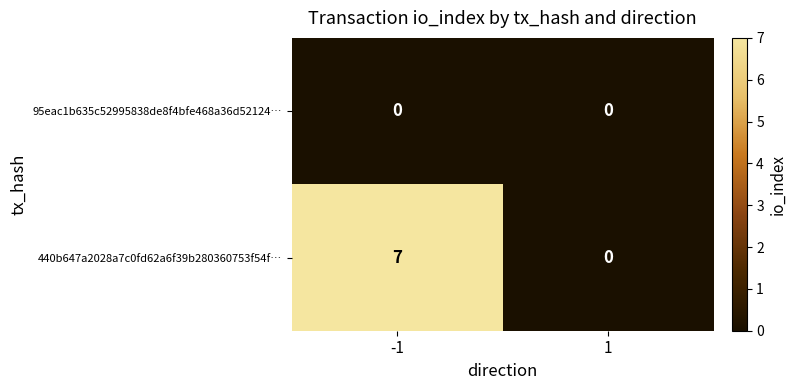

How many categories are shown in the chart?

2